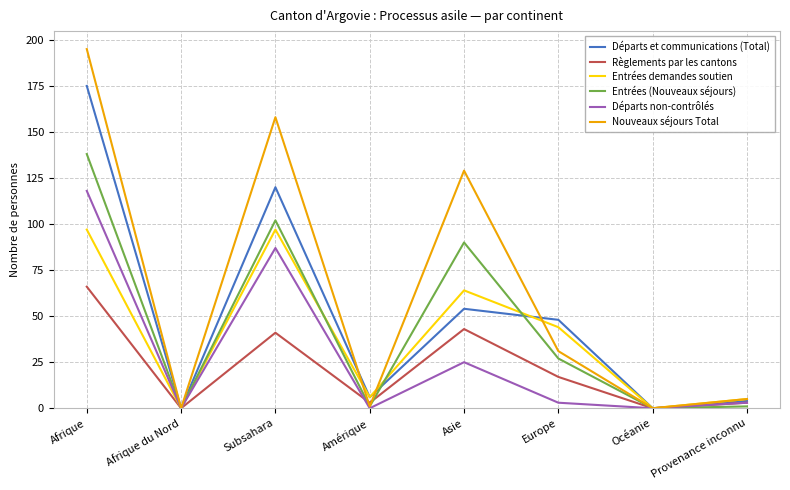

What is the spread (max minus min) of values at Asie?

104